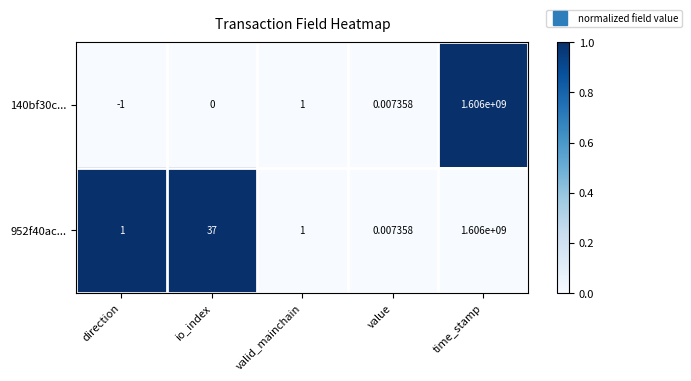

Rank the categories by 140bf30c... value from lowest to highest.

direction, io_index, value, valid_mainchain, time_stamp